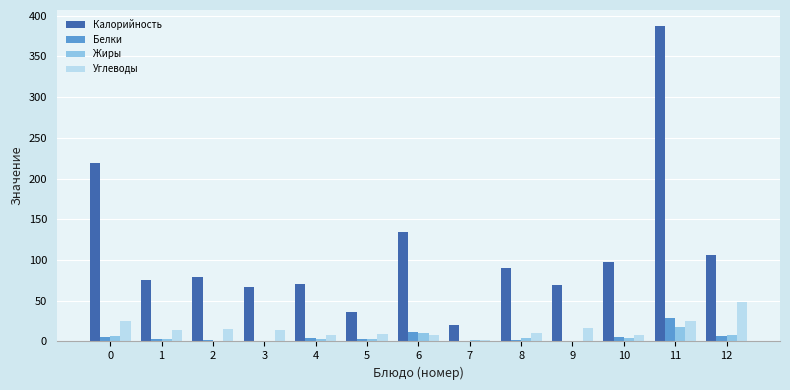

Are the bars grouped side by side (vs. stacked)?

Yes